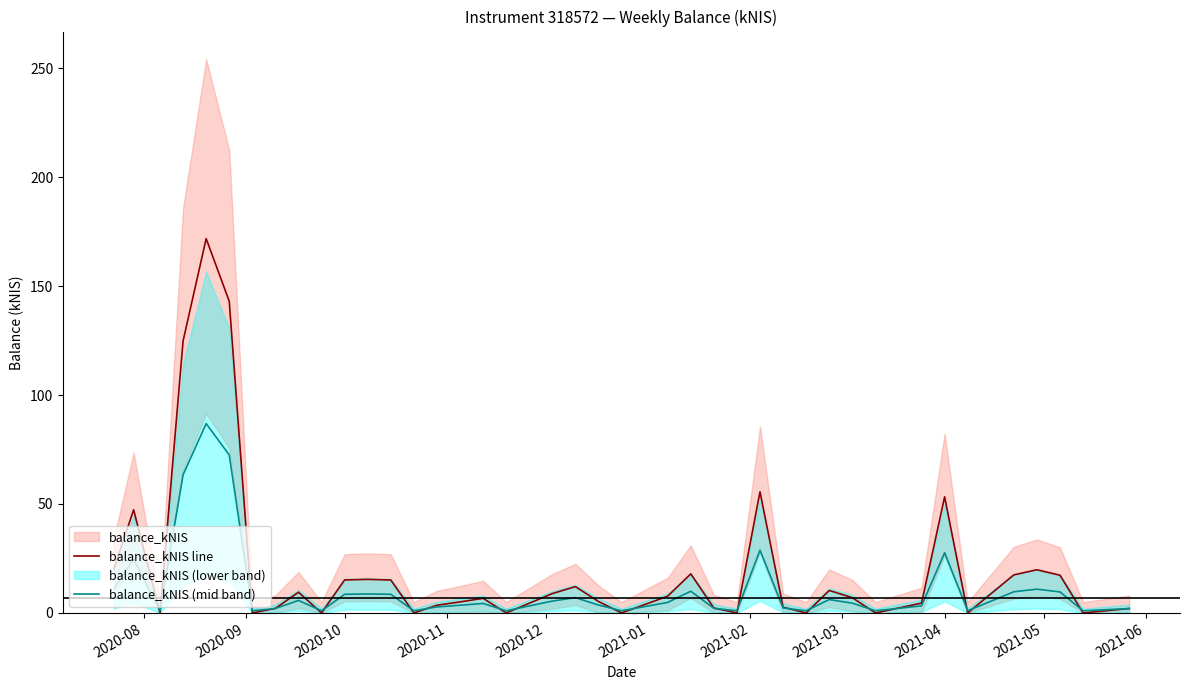

How many interior local valleys does the balance_kNIS (mid band) series have?

11